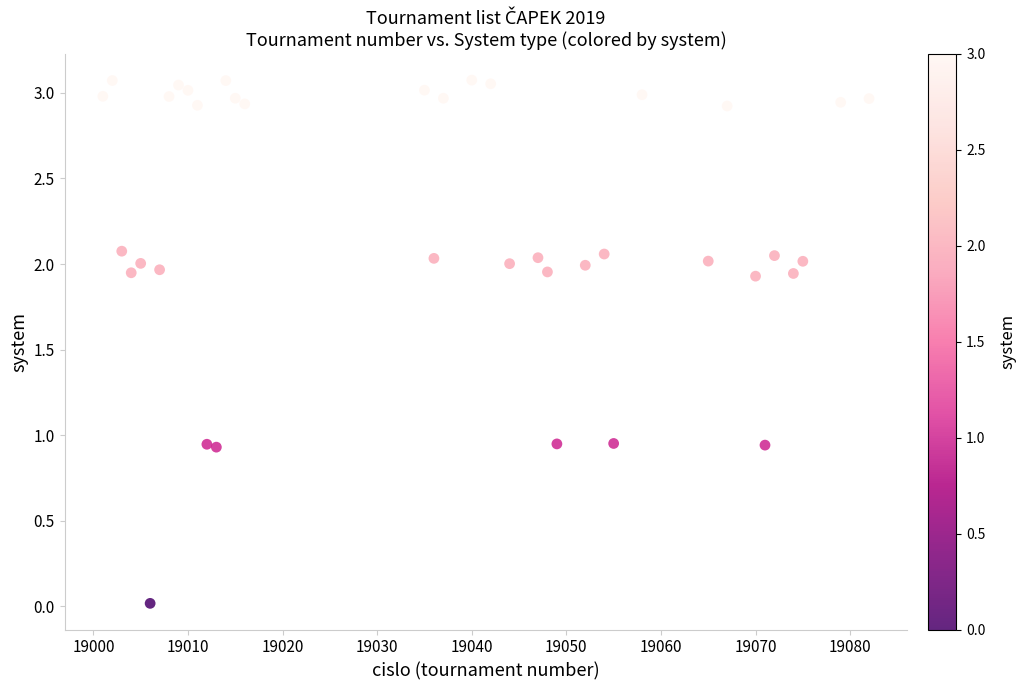

What is the range of X values (max minus min)?

81.0